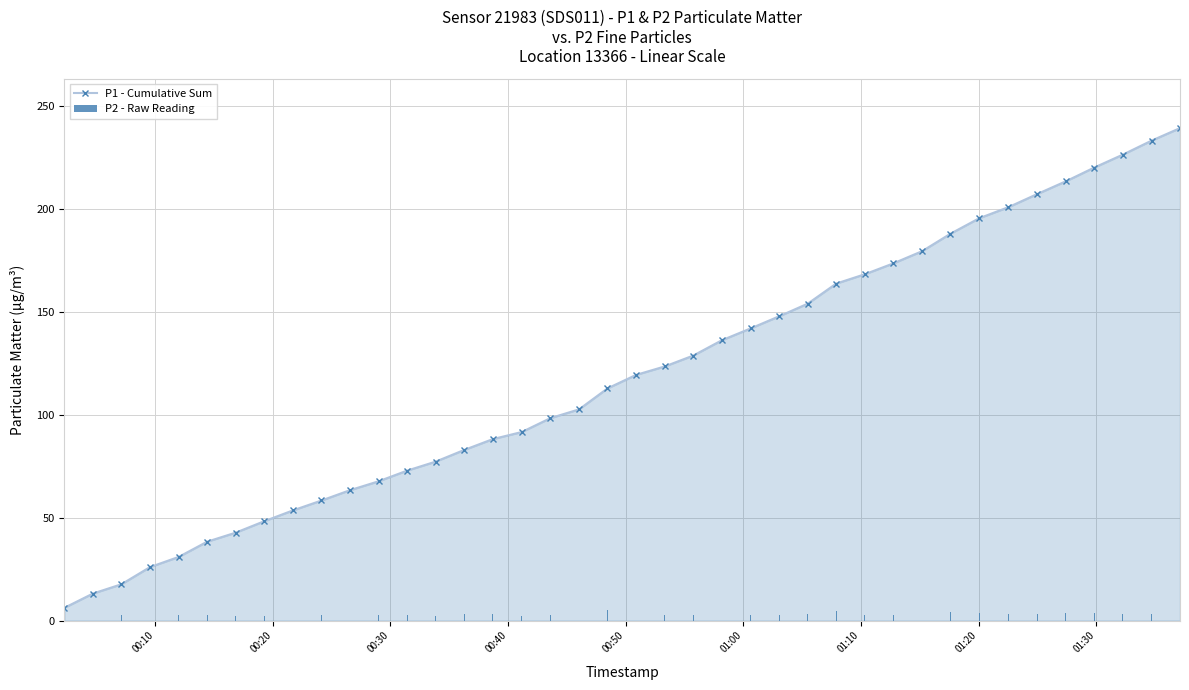

What is the maximum value shown in the chart?

239.3